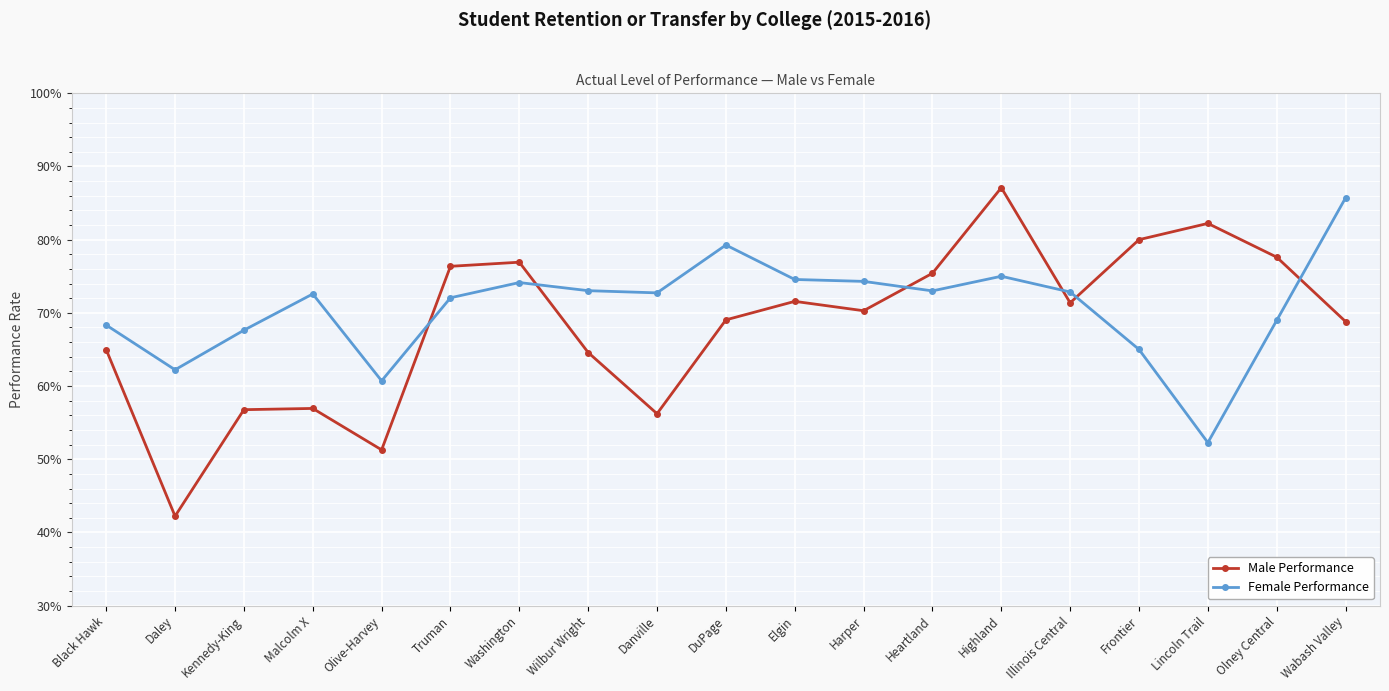

What is the label of the 13th point from the left?

Heartland